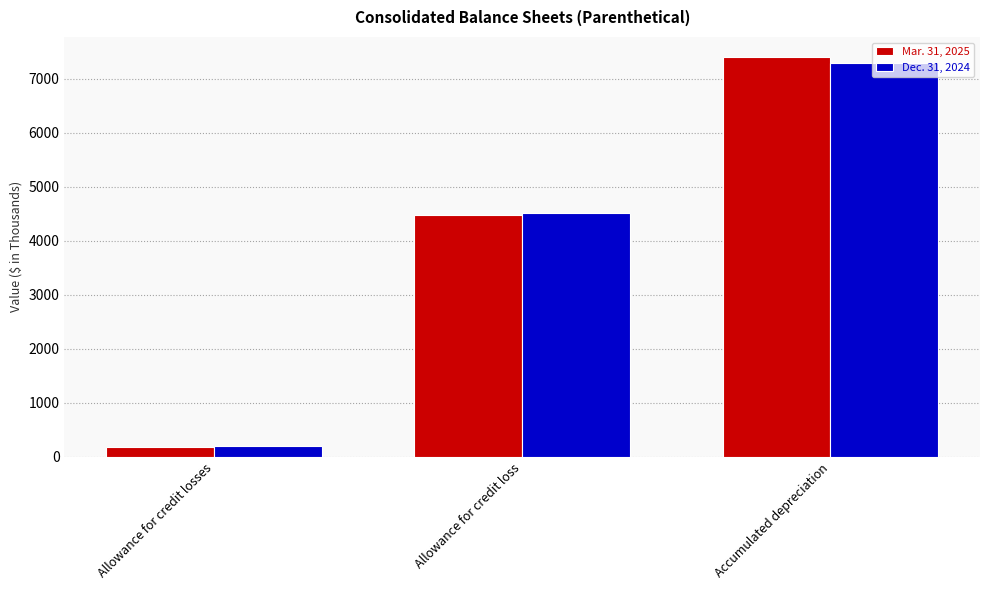

Which label corresponds to the smallest value in the chart?

Allowance for credit losses